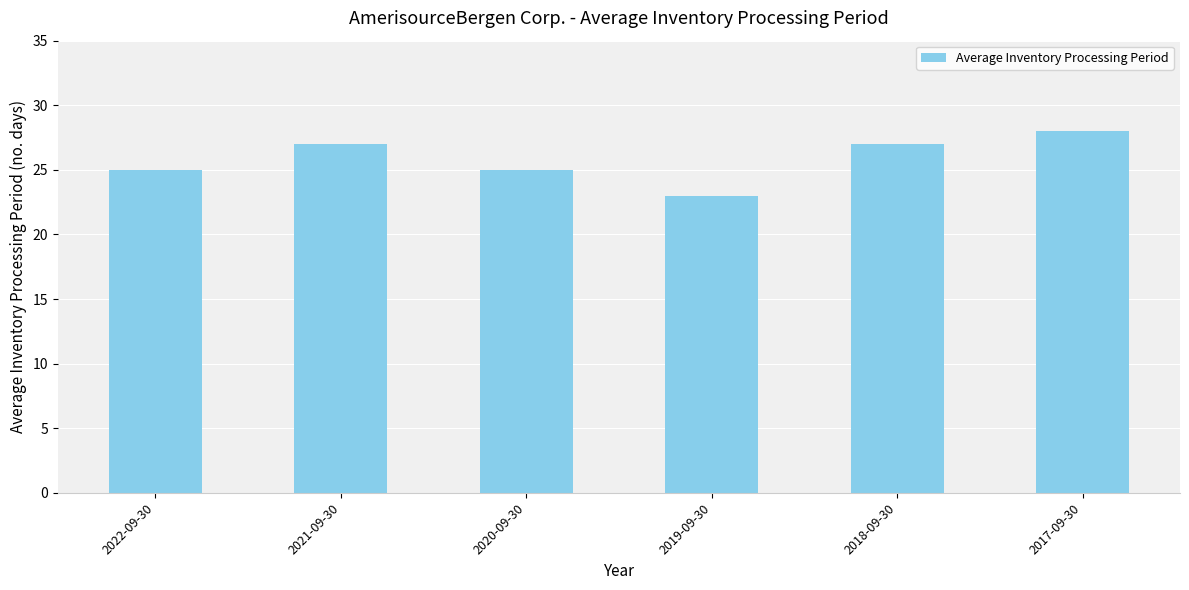

Which category has the lowest value across all series?

2019-09-30